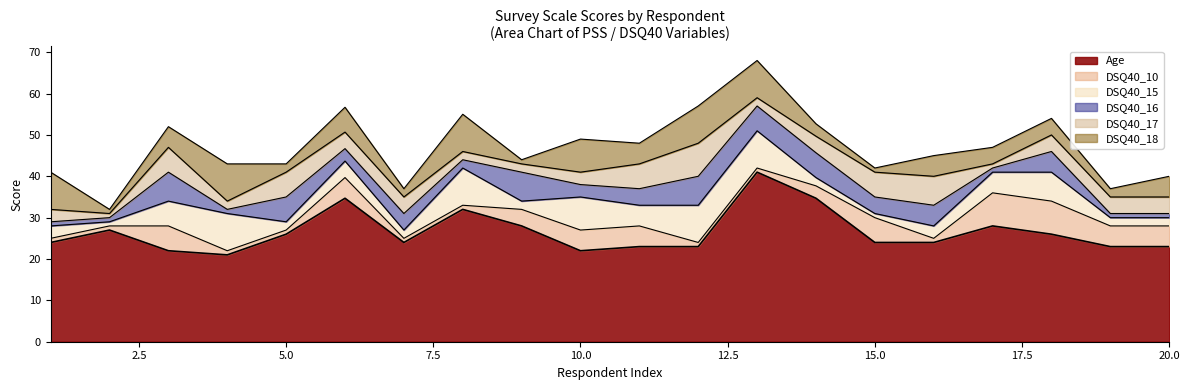

The value of DSQ40_16 at 15 is 6.1. True or false?

False